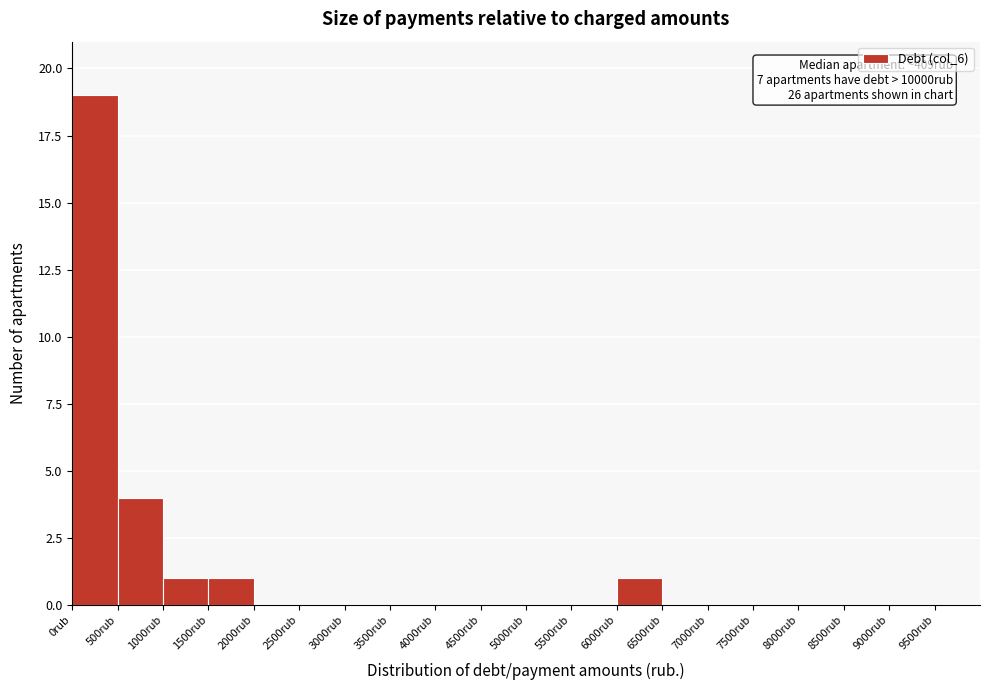

Over which range of the x-axis is the bar tallest?

0 to 500